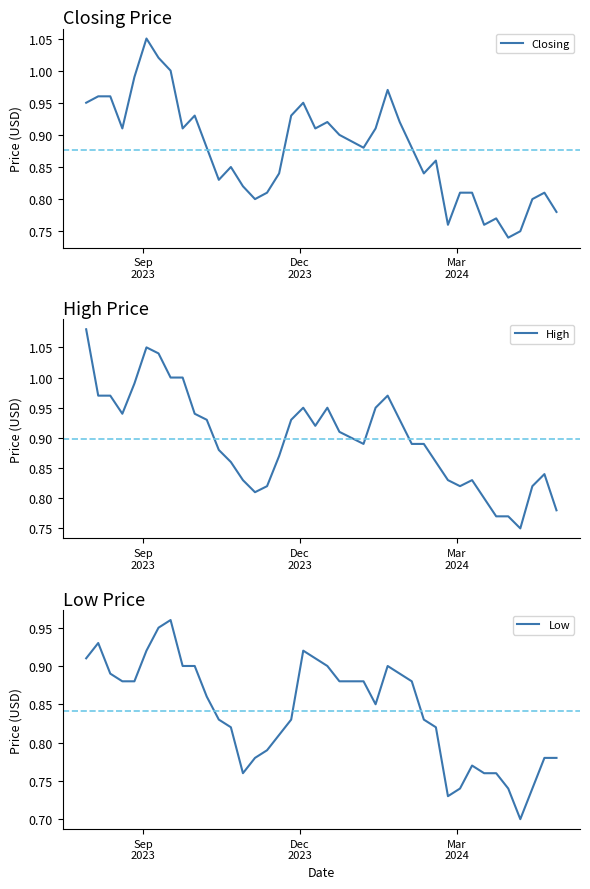

True or false: High and Closing intersect in this chart.

False